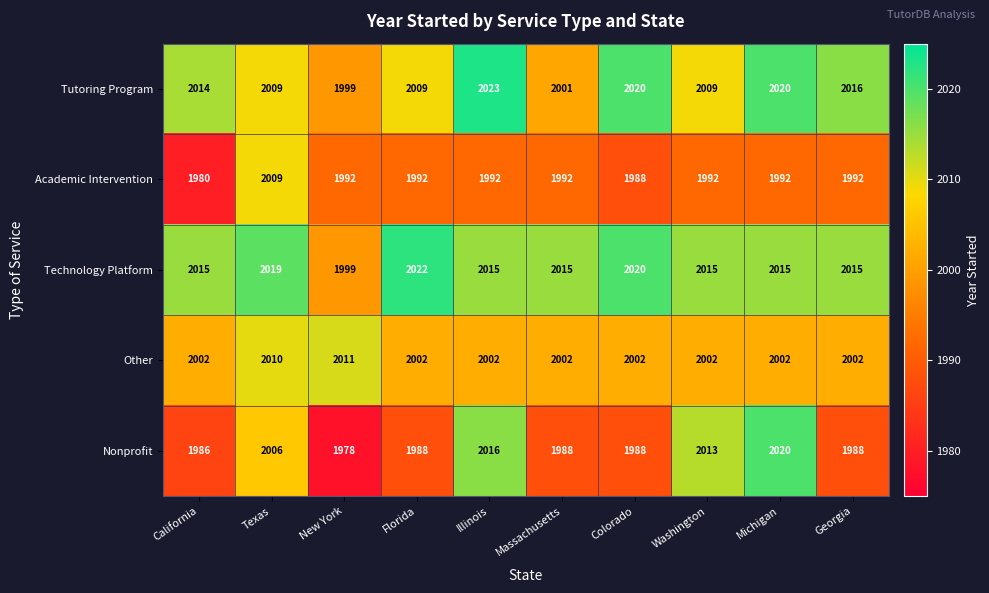

Which series has the largest total across all categories?

Technology Platform